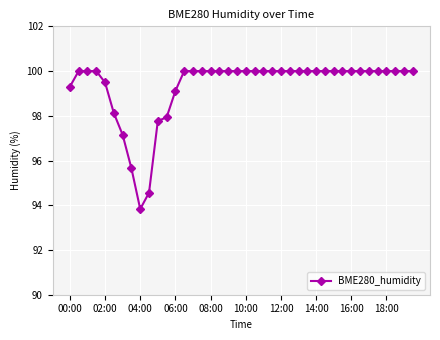

What is the difference between the second highest and second lowest values?

5.4